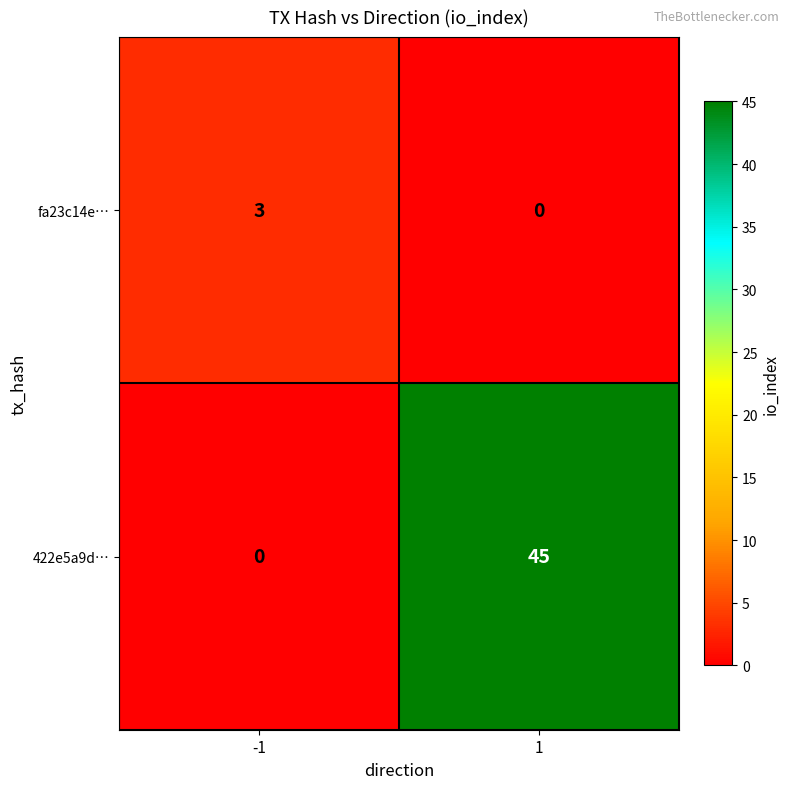

At 1, list the series in order from largest to smallest.

422e5a9d…, fa23c14e…